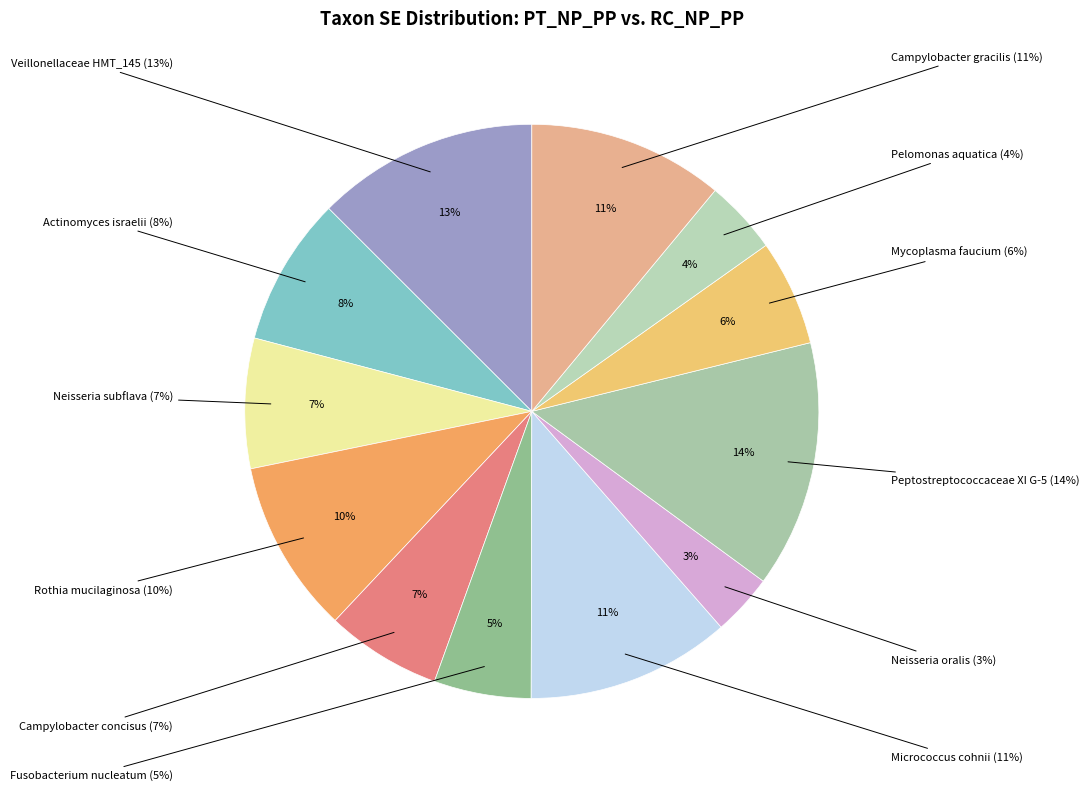

To the nearest percent, what is the average slice percentage?

8%